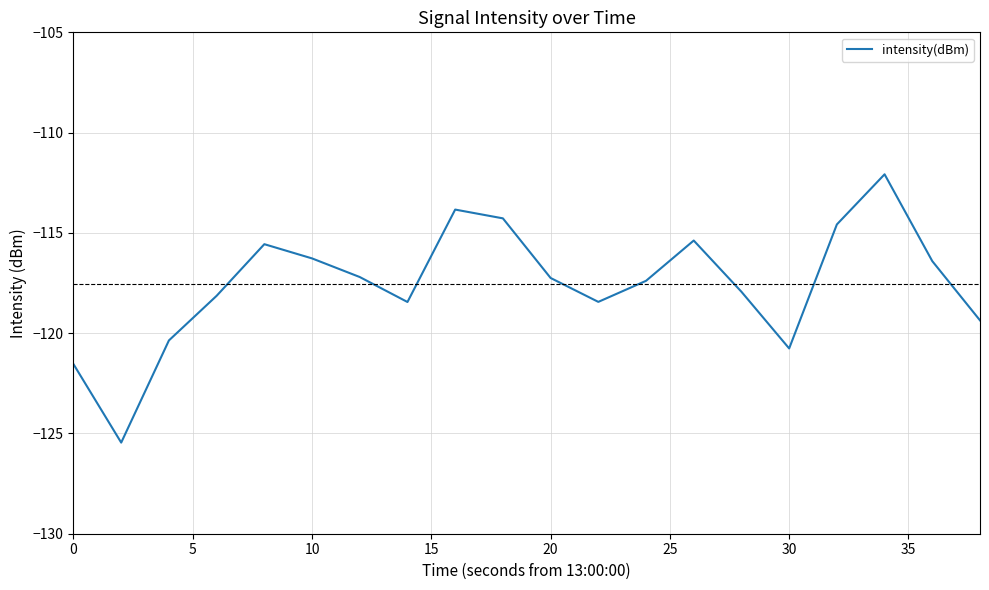

How many lines are shown in the chart?

1